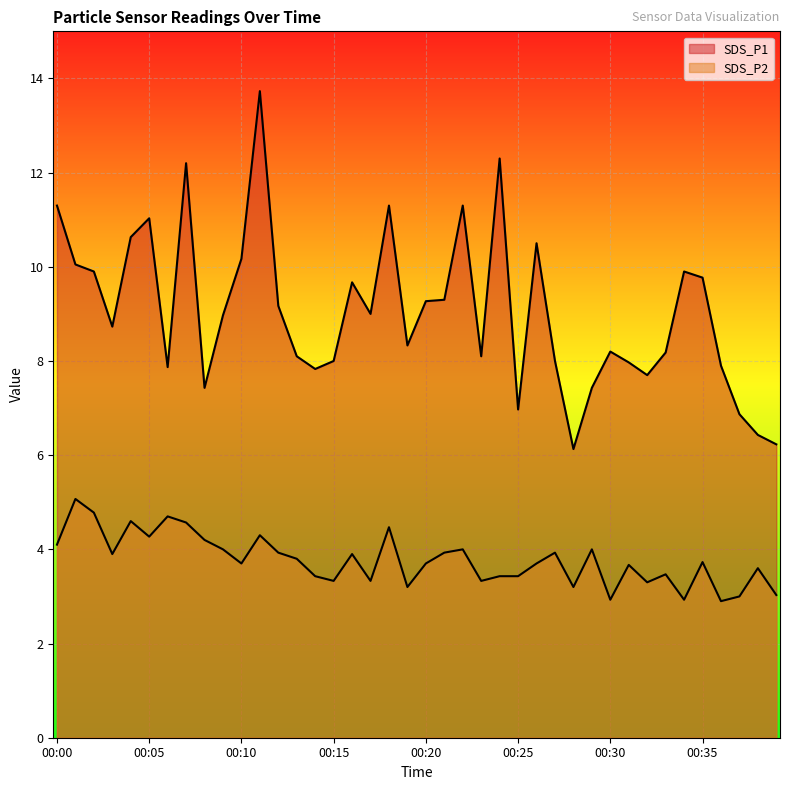

Reading right to left, list all the values displayed in this chart.

SDS_P1: 6.2	6.4	6.9	7.9	9.8	9.9	8.2	7.7	8.0	8.2	7.4	6.1	8.0	10.5	7.0	12.3	8.1	11.3	9.3	9.3	8.3	11.3	9.0	9.7	8.0	7.8	8.1	9.2	13.7	10.2	9.0	7.4	12.2	7.9	11.0	10.6	8.7	9.9	10.1	11.3
SDS_P2: 3.0	3.6	3.0	2.9	3.7	2.9	3.5	3.3	3.7	2.9	4.0	3.2	3.9	3.7	3.4	3.4	3.3	4.0	3.9	3.7	3.2	4.5	3.3	3.9	3.3	3.4	3.8	3.9	4.3	3.7	4.0	4.2	4.6	4.7	4.3	4.6	3.9	4.8	5.1	4.1